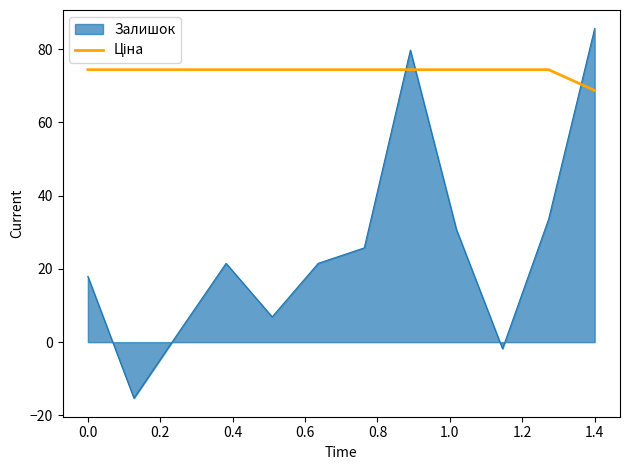

What is the maximum value shown in the chart?

85.6